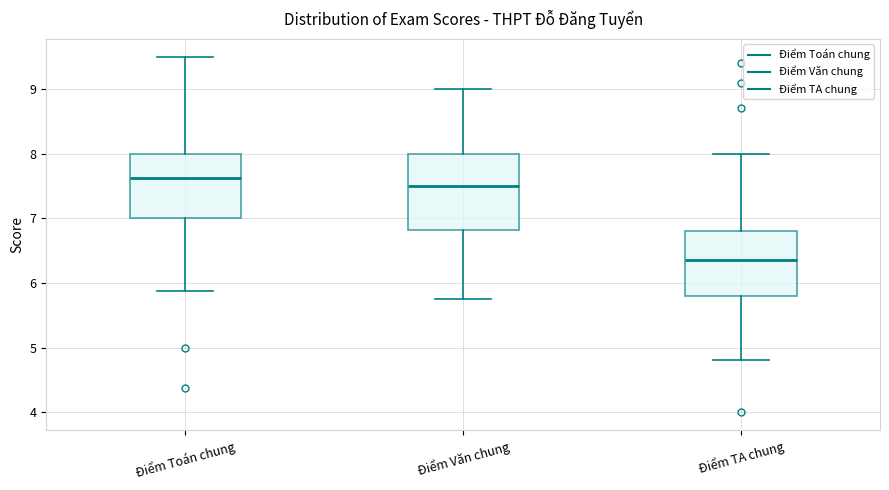

Reading left to right, transcribe this box plot: for each box, give where its median line is, the range the box spans, and where its two whiskers end, as read against the y-axis. The values are not printed on the chart, so give them approximately, as read against the axis.

Điểm Toán chung: median 7.6, box 7.0 to 8.0, whiskers 5.9 to 9.5
Điểm Văn chung: median 7.5, box 6.8 to 8.0, whiskers 5.8 to 9.0
Điểm TA chung: median 6.4, box 5.8 to 6.8, whiskers 4.8 to 8.0